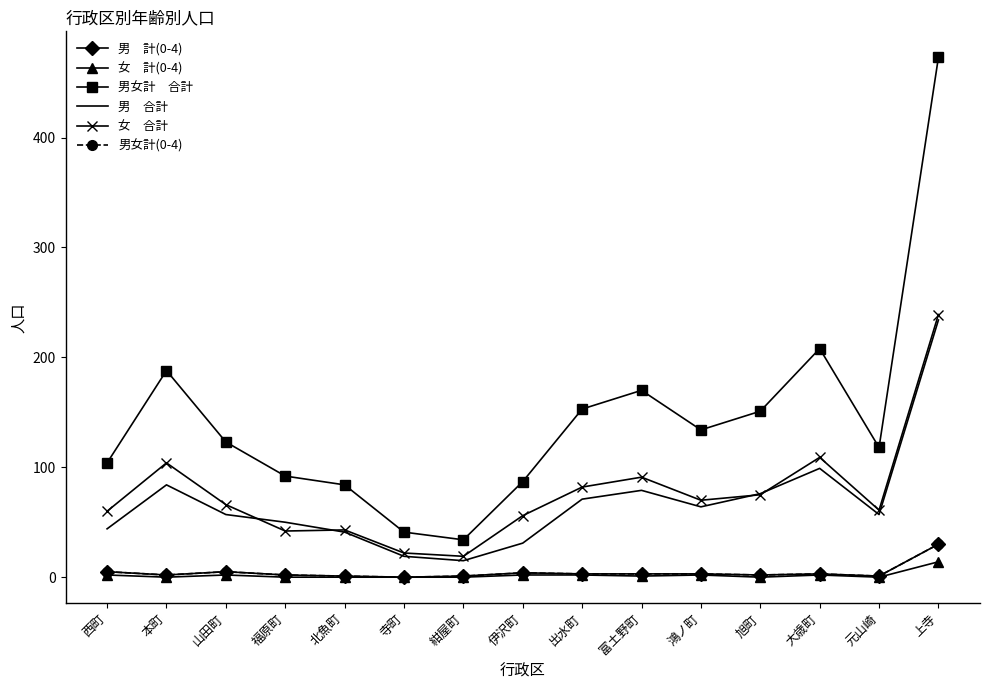

Reading right to left, what are all the values shown in this chart?

男　計(0-4): 30	1	3	2	3	3	3	4	1	0	1	2	5	2	5
女　計(0-4): 14	0	2	0	2	1	2	2	0	0	0	0	2	0	2
男女計　合計: 473	118	208	151	134	170	153	87	34	41	84	92	123	188	104
男　合計: 234	57	99	76	64	79	71	31	15	19	41	50	57	84	44
女　合計: 239	61	109	75	70	91	82	56	19	22	43	42	66	104	60
男女計(0-4): 30	1	3	2	3	3	3	4	1	0	1	2	5	2	5